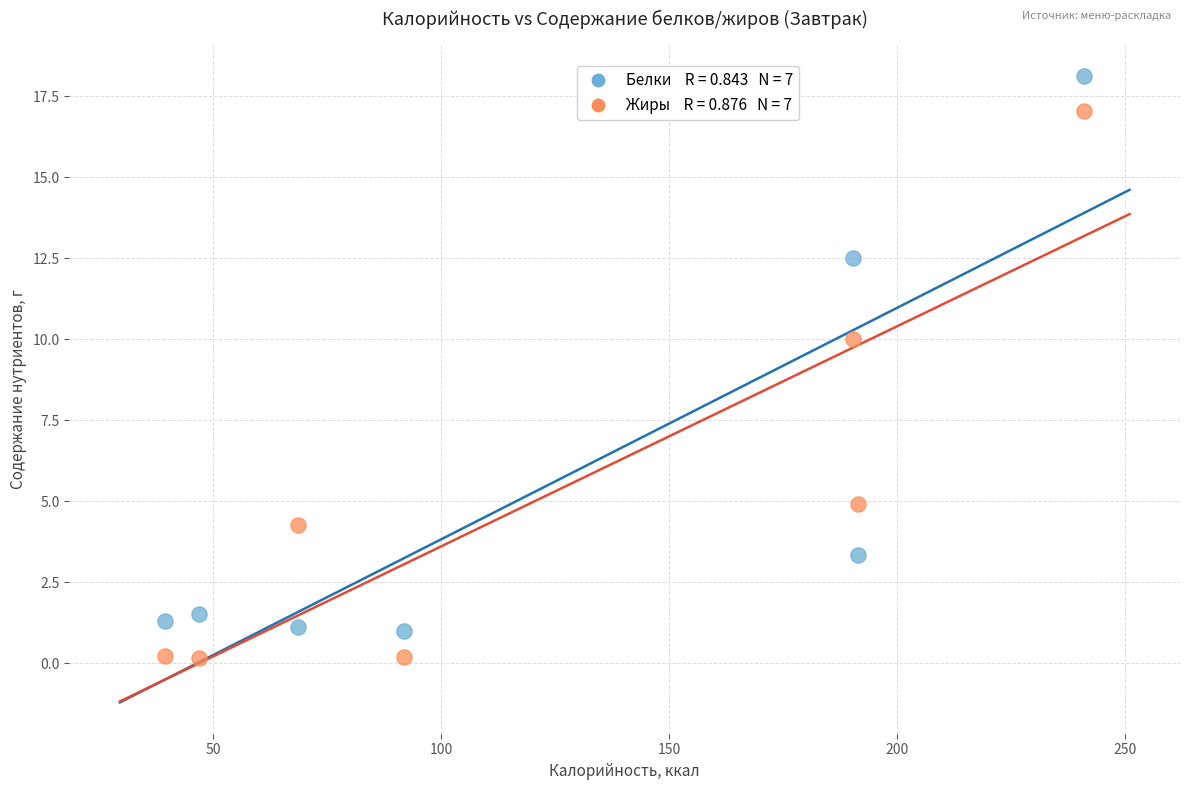

Across all series, what Y value is closest to 9?

10.0